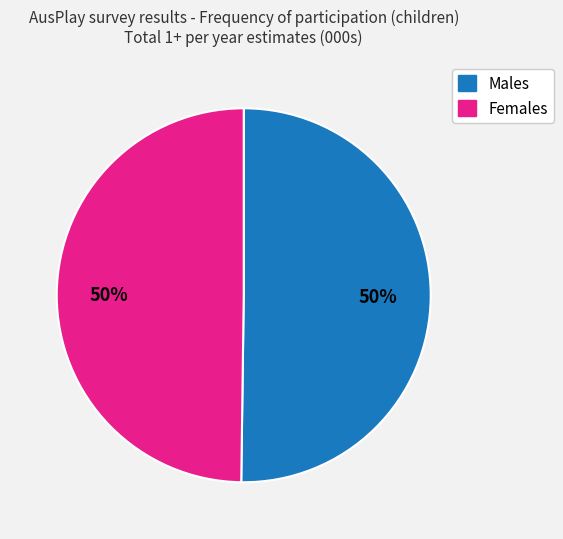

To the nearest percent, what percentage of the pie is Males?

50%